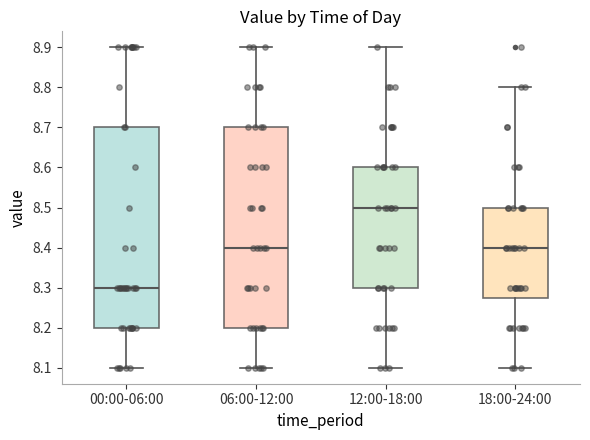

Which box has the highest median line?

12:00-18:00